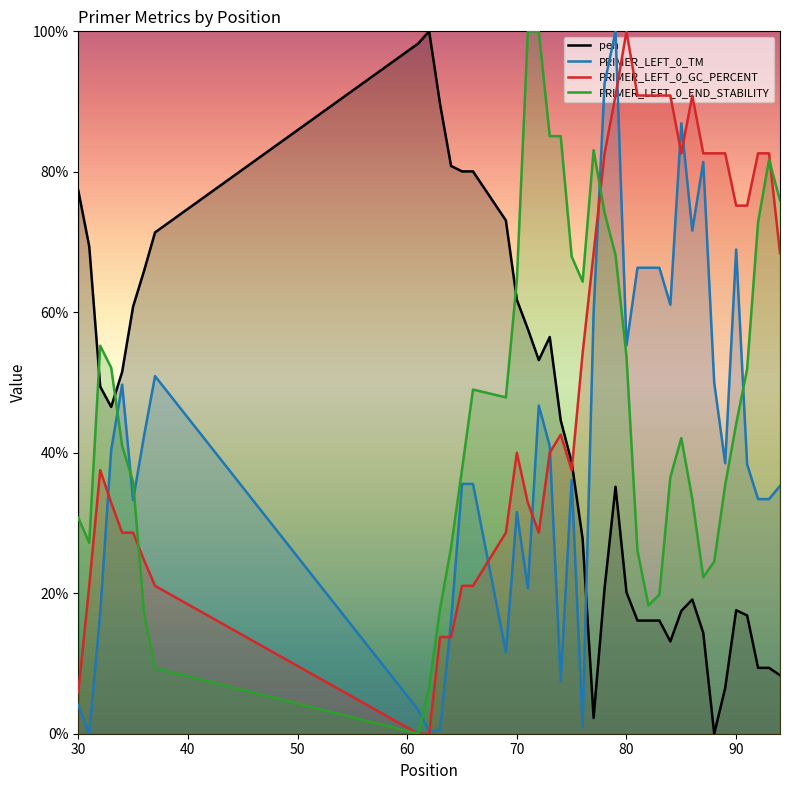

What is the maximum value shown in the chart?

100.0